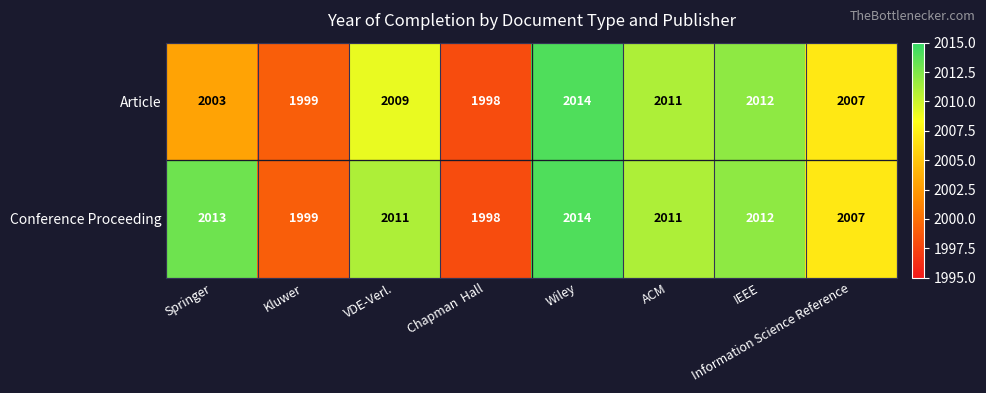

How many categories are shown in the chart?

8